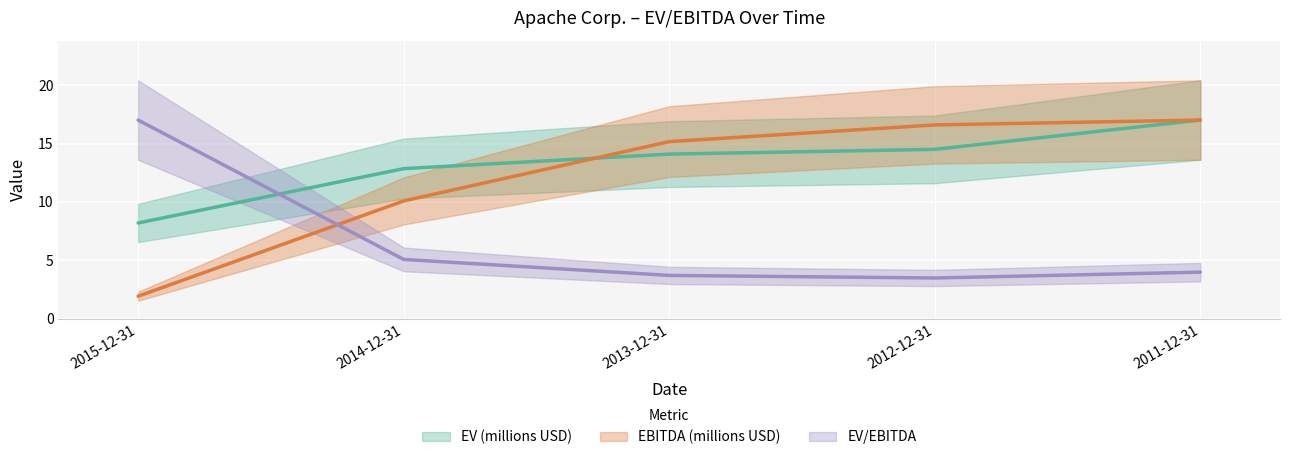

The value of EBITDA (millions USD) at 2011-12-31 is 9.5. True or false?

False